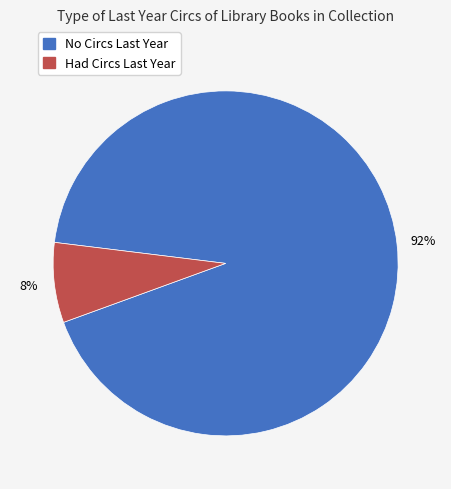

To the nearest percent, what is the average slice percentage?

50%